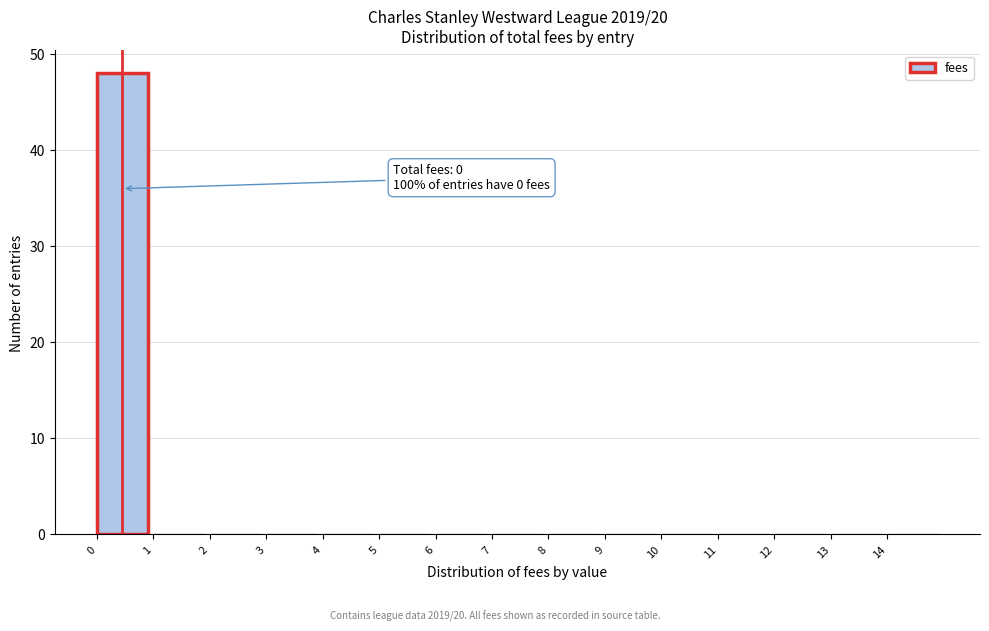

Which range on the x-axis has the tallest bar?

0 to 1